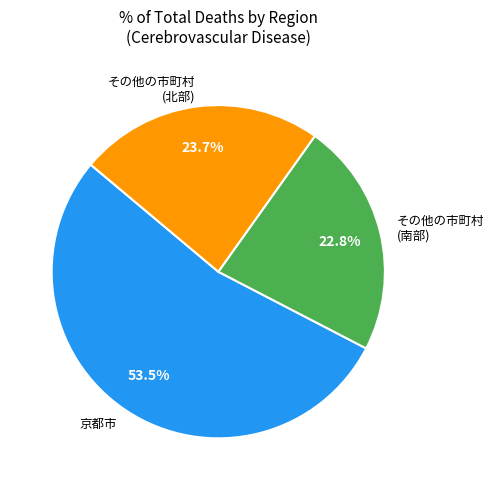

Which slice represents more than half of the pie?

京都市